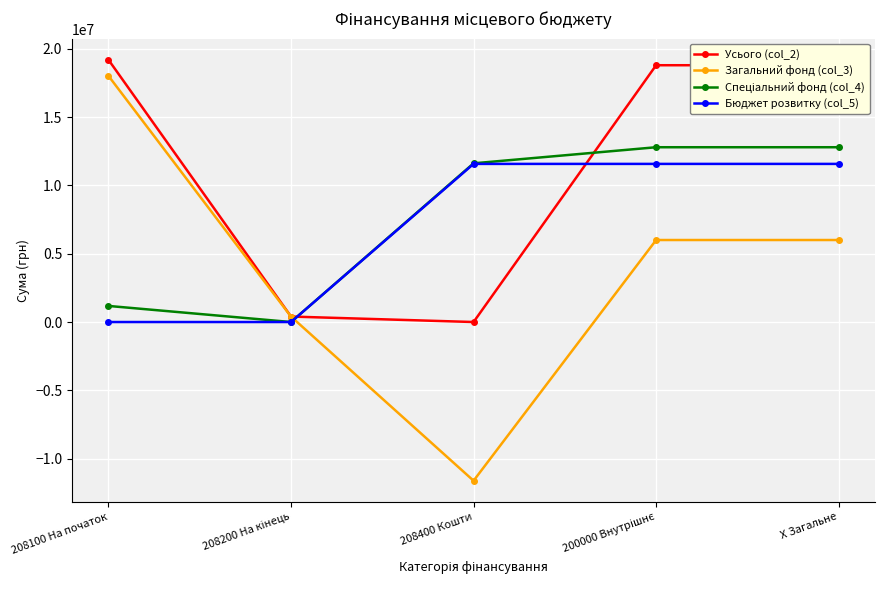

Is the value of Усього (col_2) at 208100 На початок greater than the value of Бюджет розвитку (col_5) at 208100 На початок?

Yes